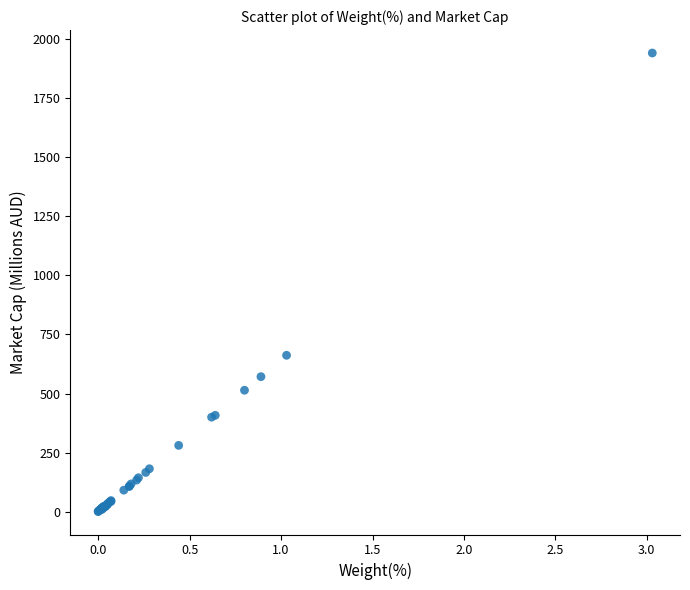

What Y value in the scatter plot is closest to 970?

661.7